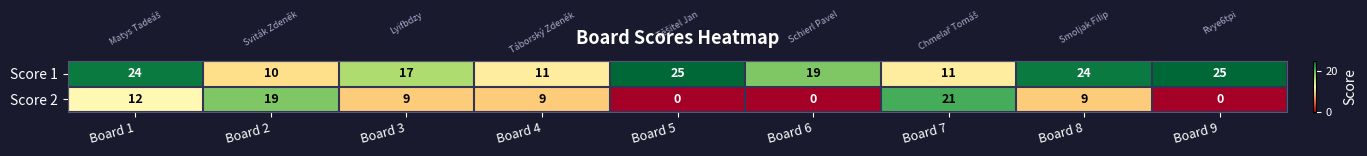

Where does the Score 1 series first go above 19?

Board 1